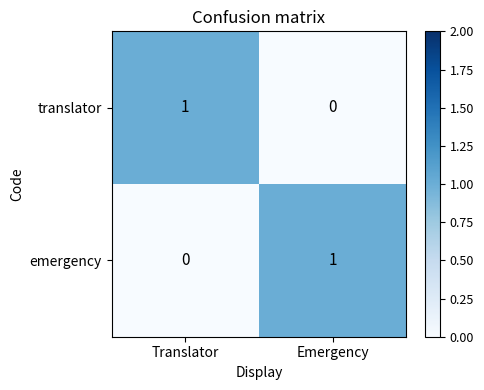

True or false: translator has a value of 0 at Translator.

False